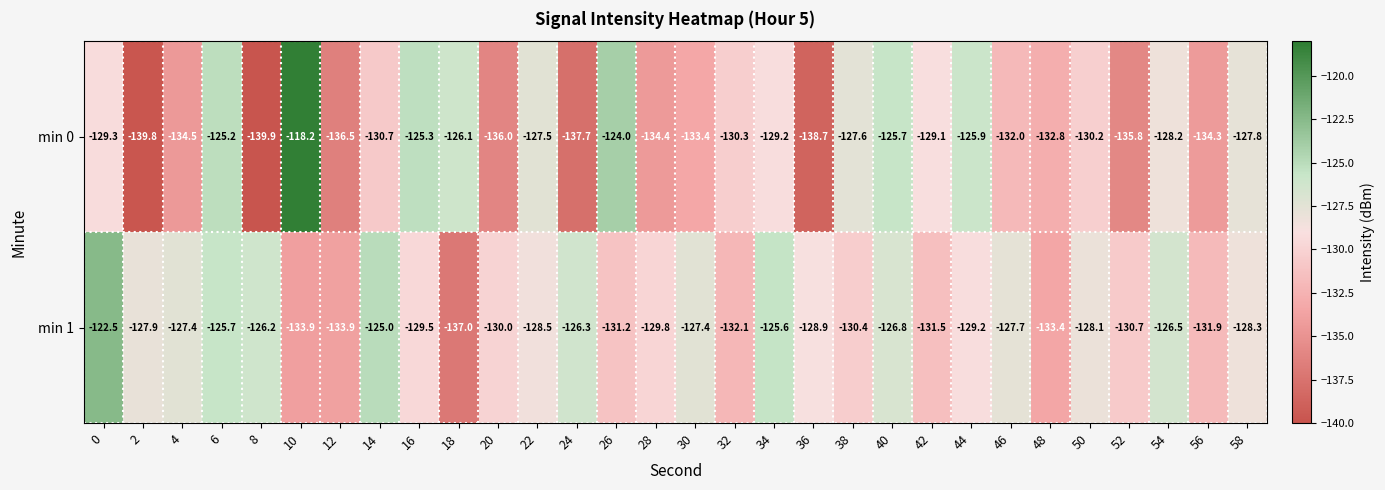

What is the approximate value of min 1 at 42?

-131.5